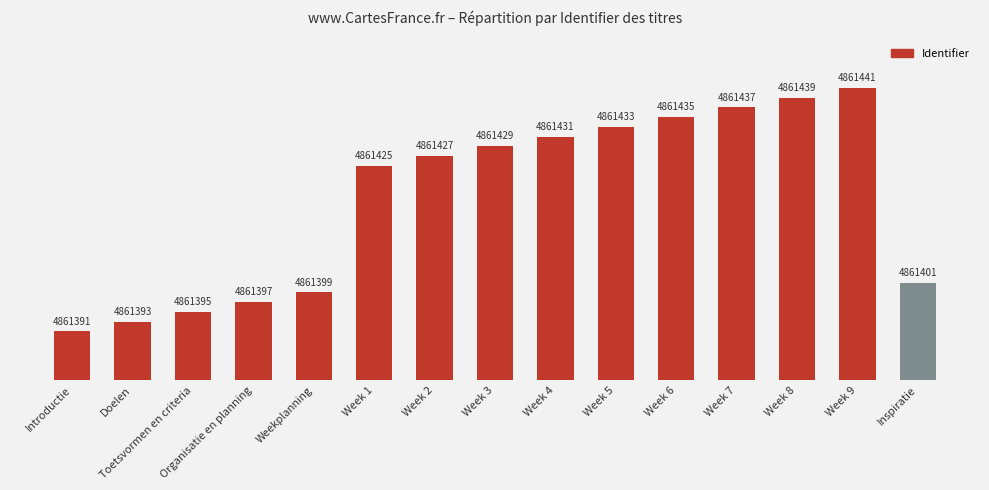

What is the minimum value shown in the chart?

4861391